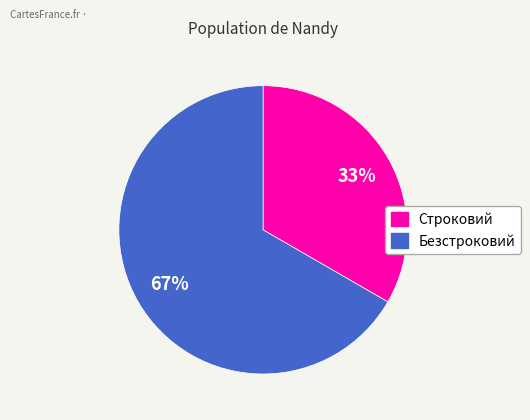

Which category has the biggest portion of the pie?

Безстроковий